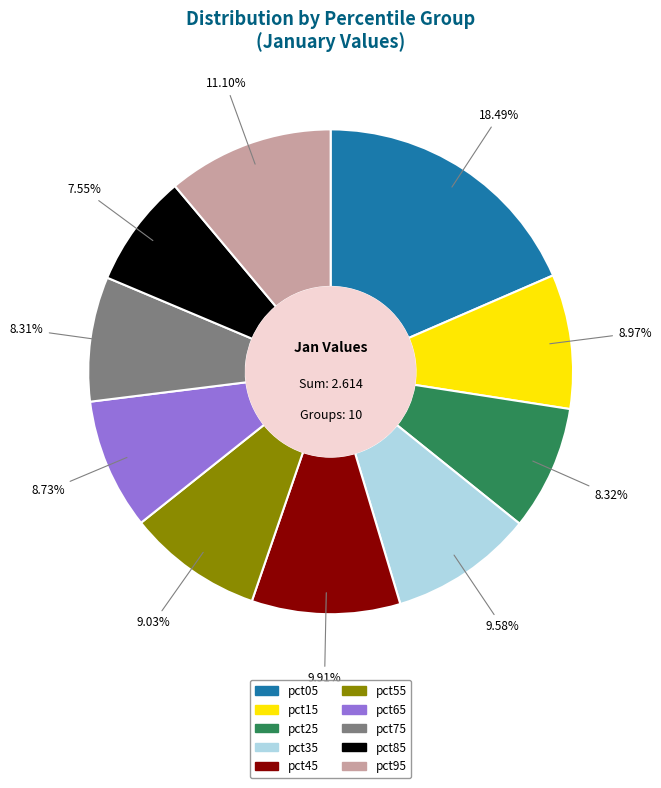

Is pct85 the majority of the pie?

No